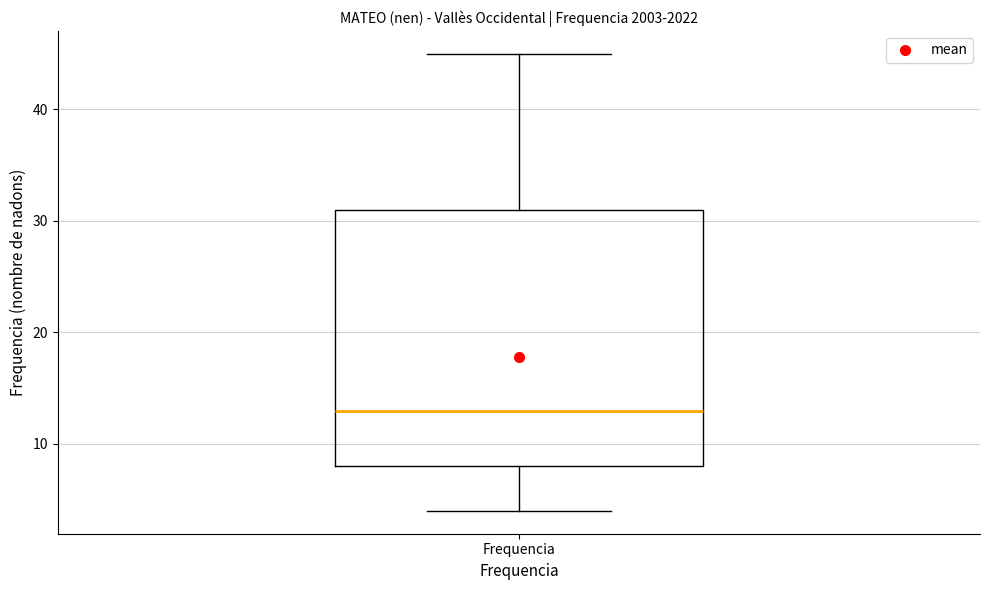

Transcribe this box plot: give where the median line is, the range the box spans, and where the two whiskers end, as read against the y-axis. The values are not printed on the chart, so give them approximately, as read against the axis.

median 13, box 8 to 31, whiskers 4 to 45